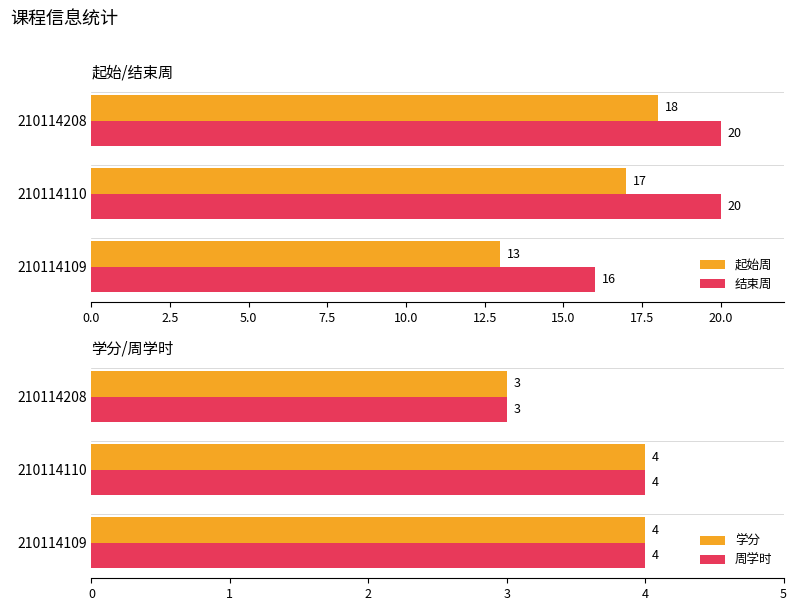

What is the average value of the 周学时 series?

4